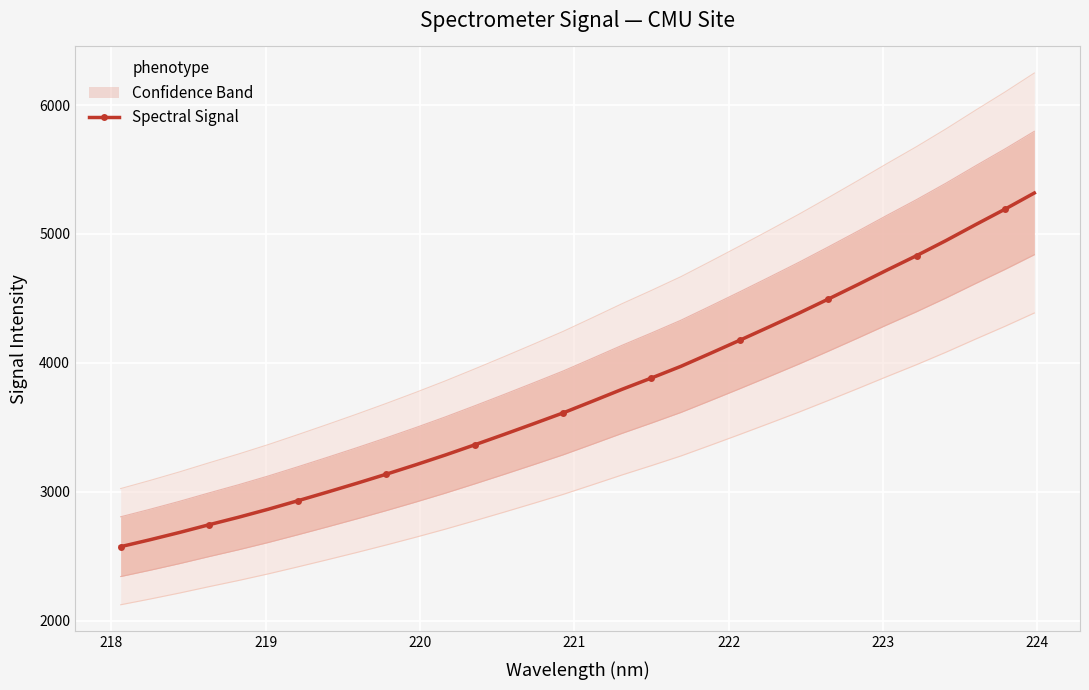

What is the value of the Spectral Signal point at the 7th from the left?

2930.3